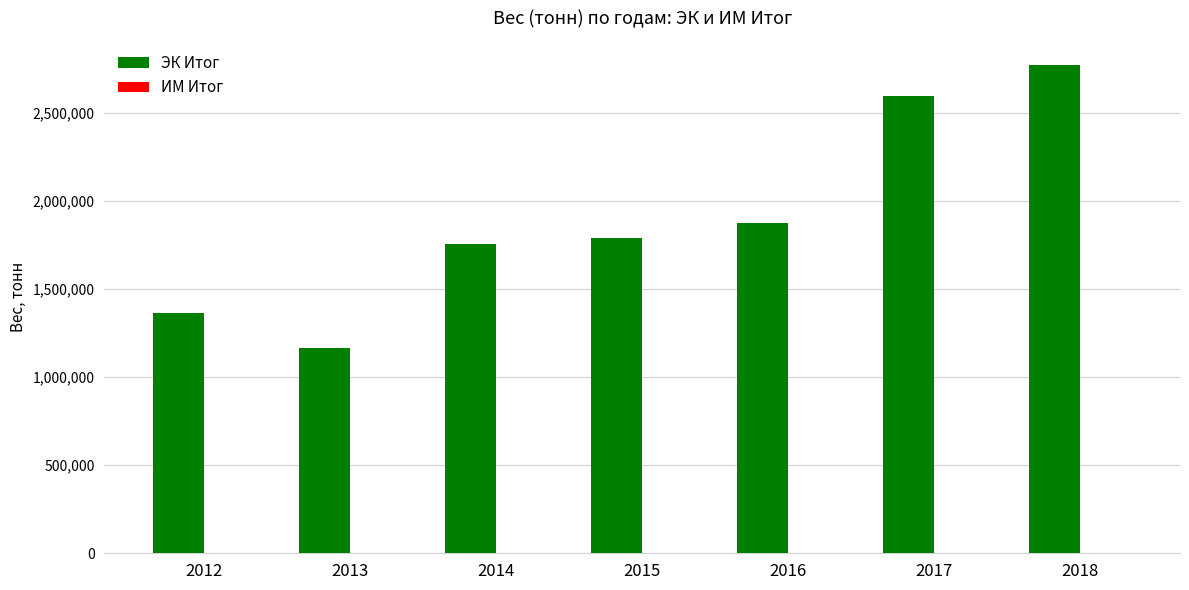

Which series has the largest total across all categories?

ЭК Итог